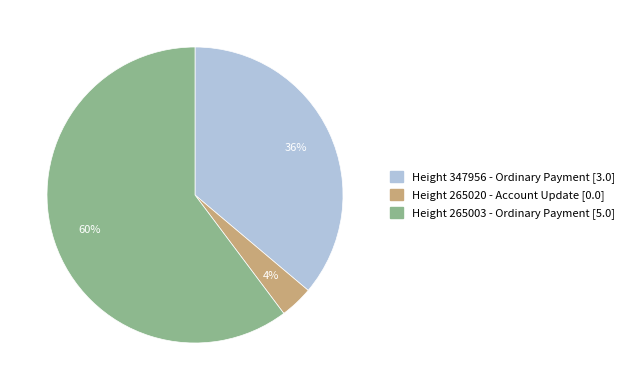

To the nearest percent, what is the difference between the Height 347956 and Height 265003 slice percentages?

24%